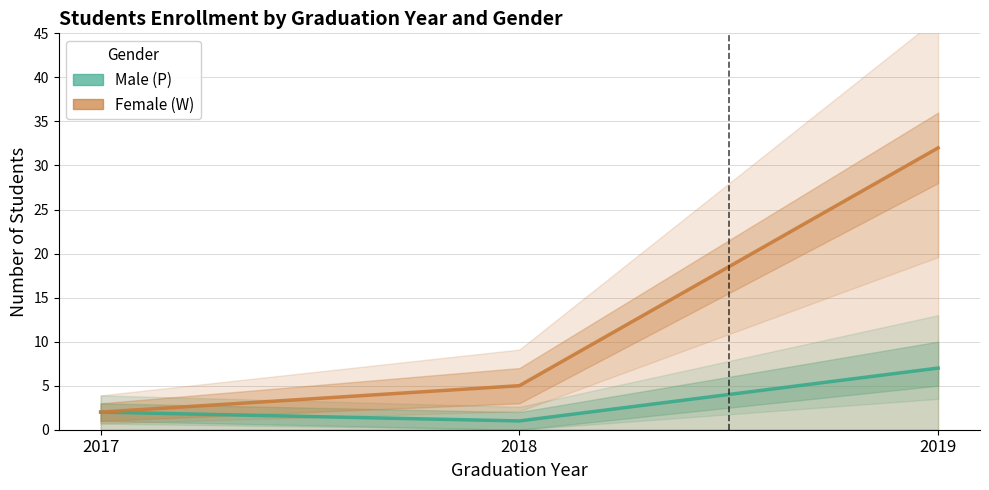

What is the sum of all Male (P) values?

10